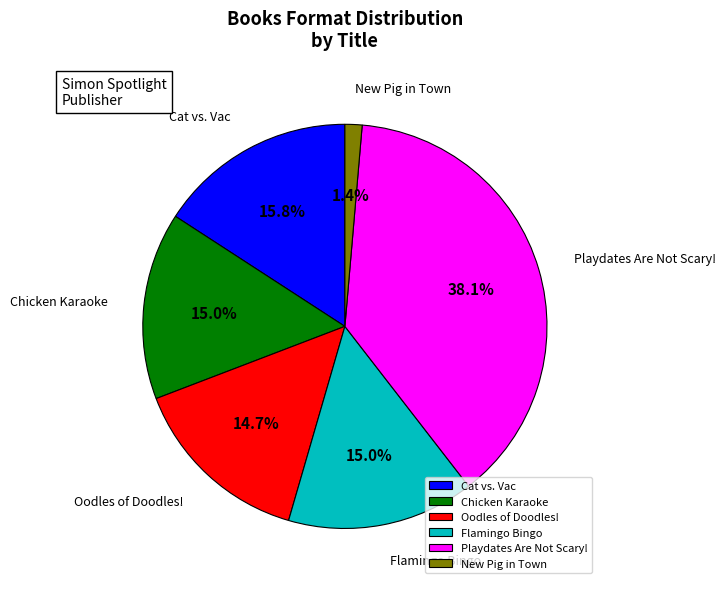

To the nearest percent, what is the difference between the largest and smallest slice percentages?

37%